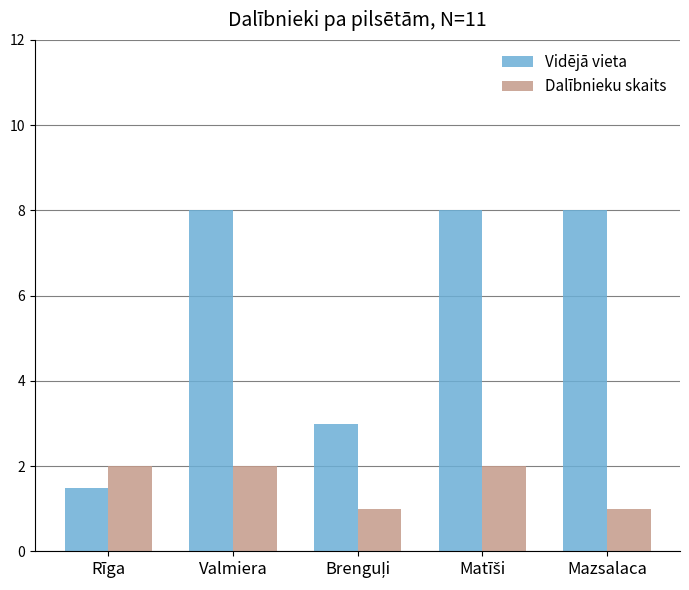

What is the average value of the Vidējā vieta series?

5.7